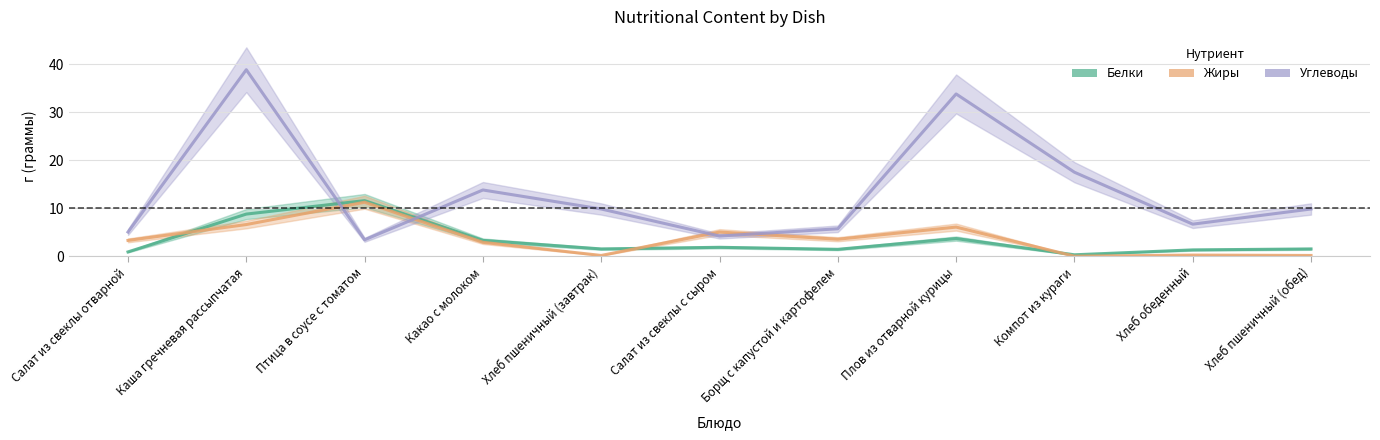

True or false: Углеводы and Белки intersect in this chart.

True